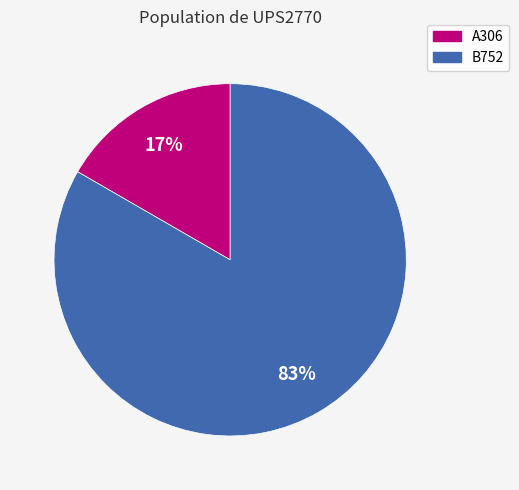

Which slice represents more than half of the pie?

B752